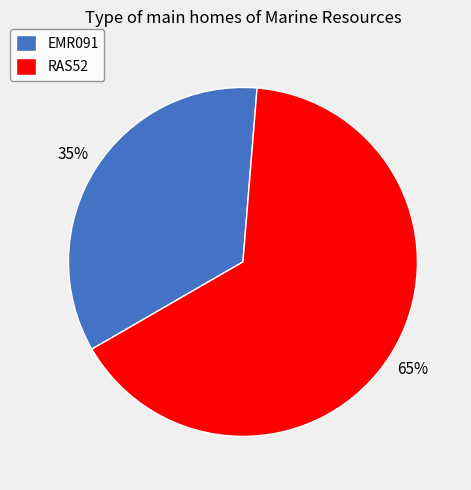

The EMR091 slice represents 46% of the pie. True or false?

False